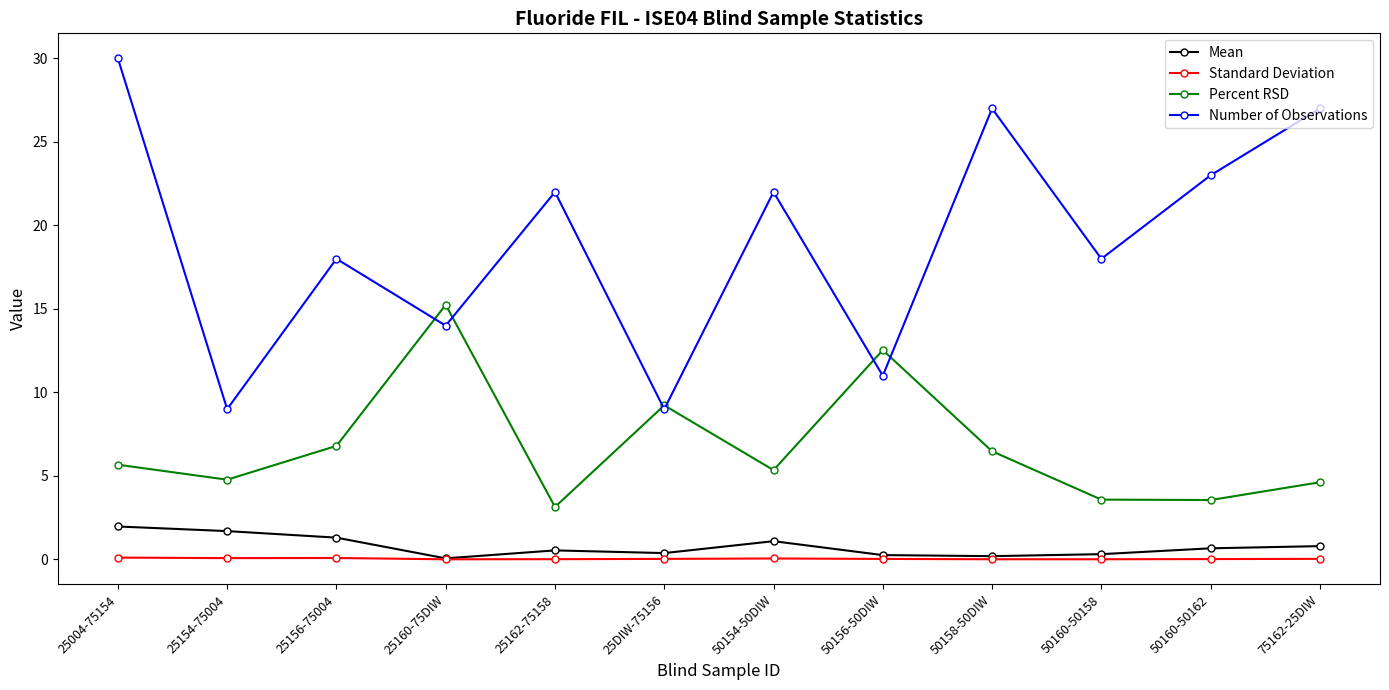

Rank the series by their maximum value, from lowest to highest.

Standard Deviation, Mean, Percent RSD, Number of Observations